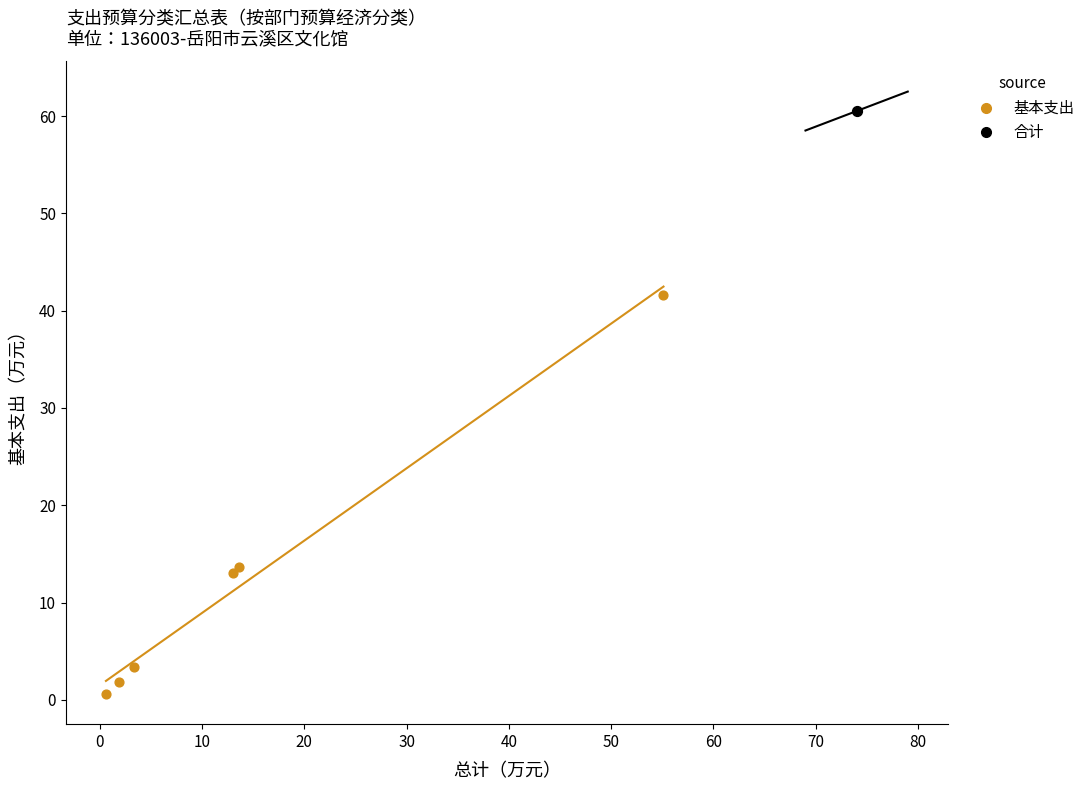

What are all the series names shown in the legend?

基本支出, 合计